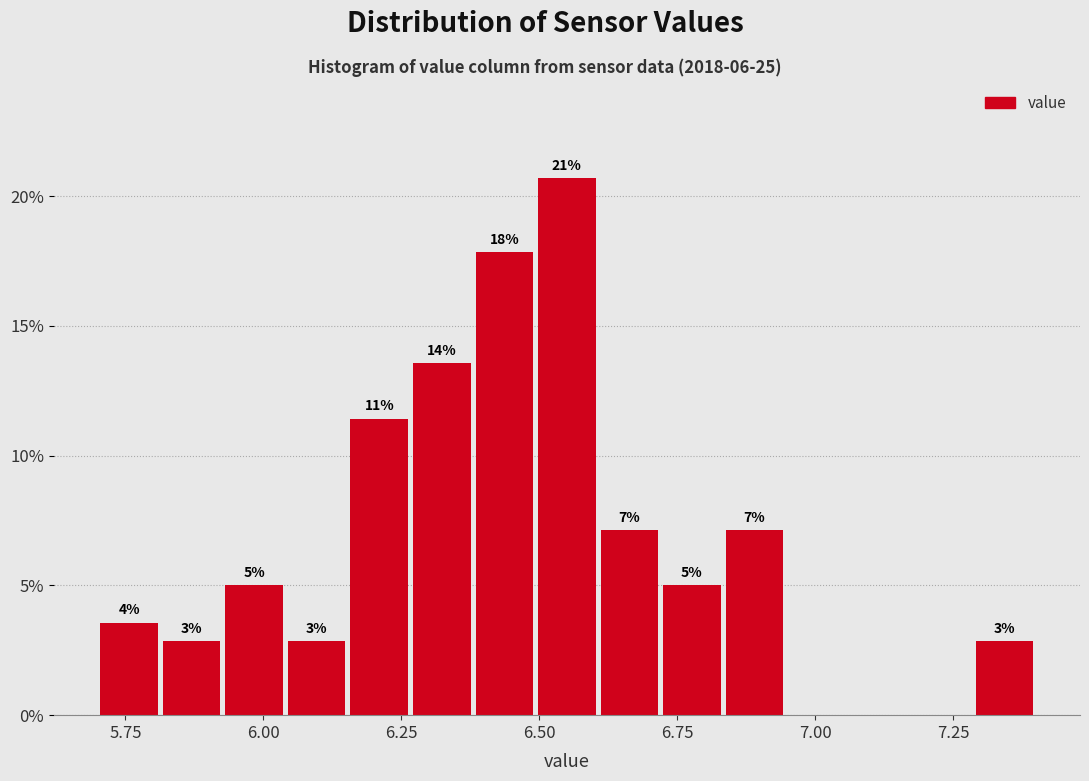

Read against the x-axis, roughly where is the centre of the tallest bar?

6.55